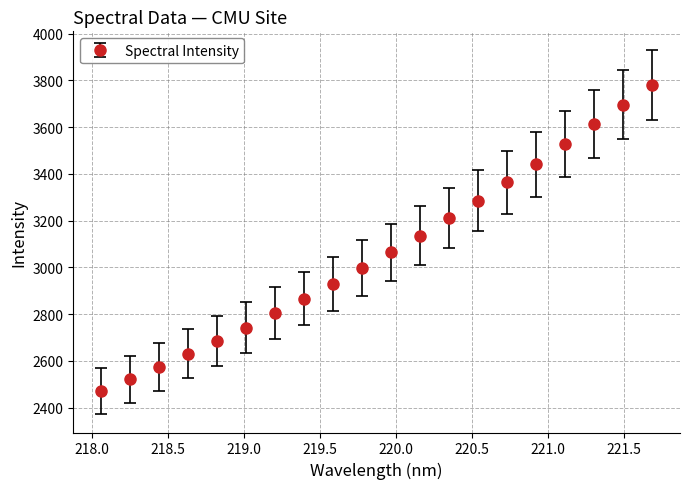

What is the value of the 20th point from the left?

3780.4